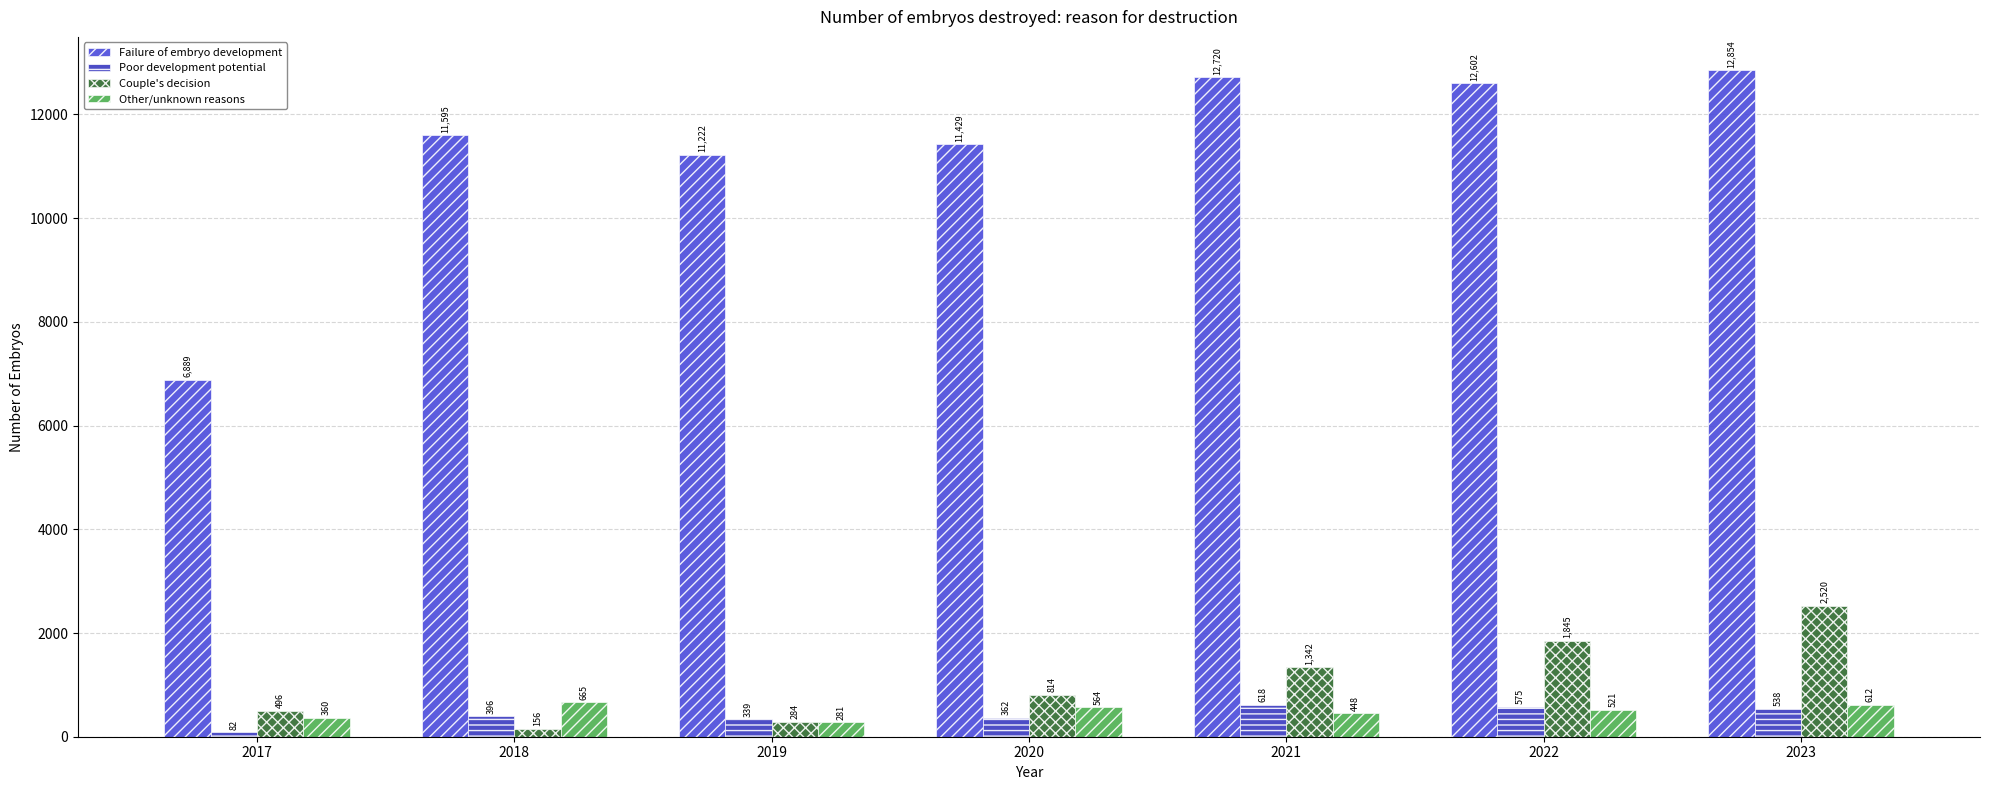

Which label corresponds to the largest value in the chart?

2023